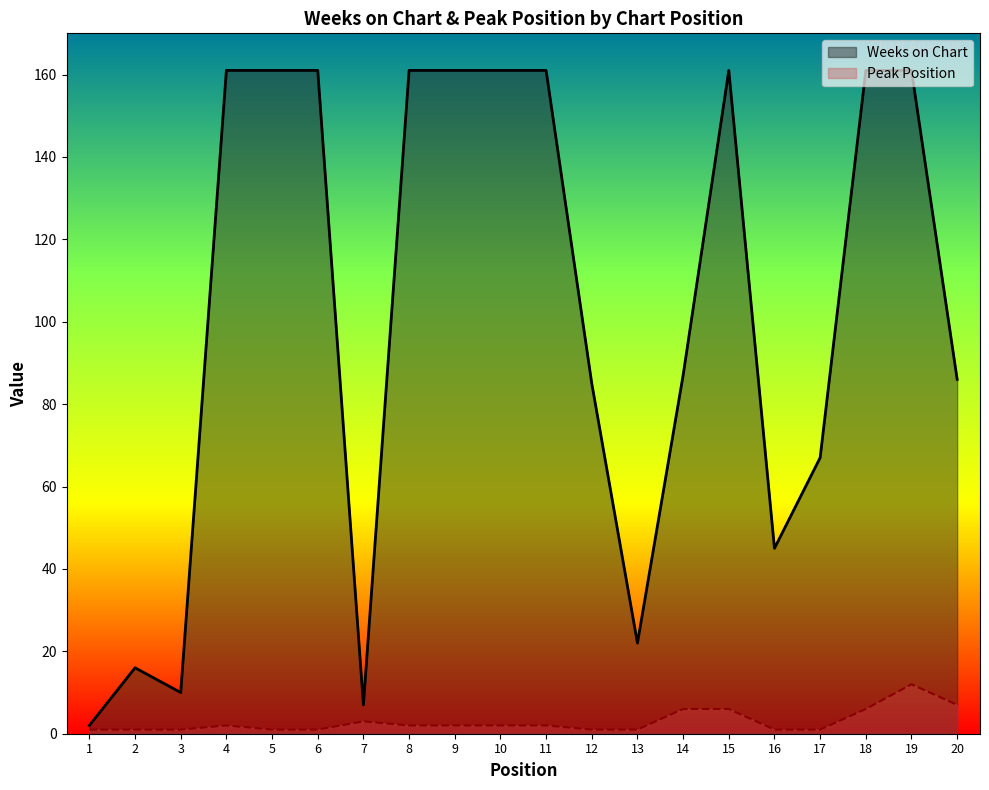

Which category has the highest value across all series?

4